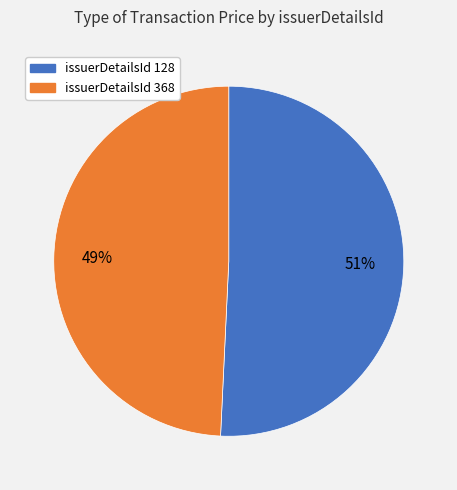

Is there a majority slice in this chart?

Yes